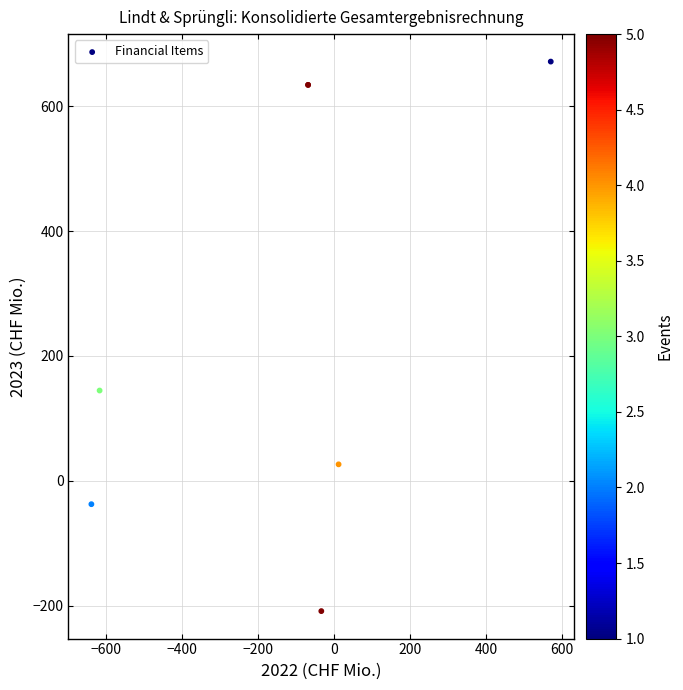

What Y value in the scatter plot is closest to 231?

144.7